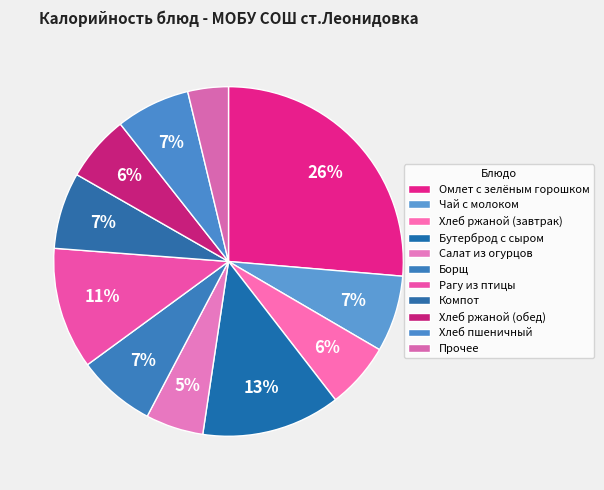

Is there a majority slice in this chart?

No